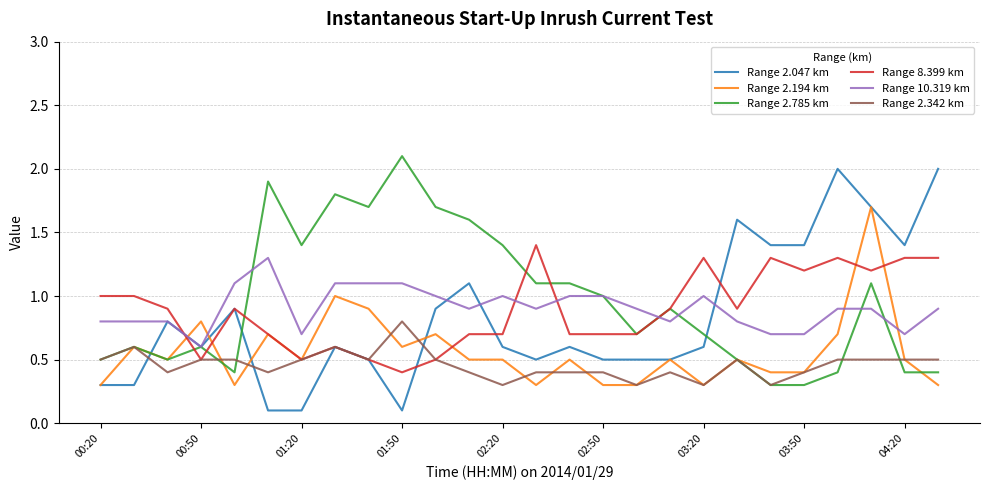

What is the maximum value shown in the chart?

2.1